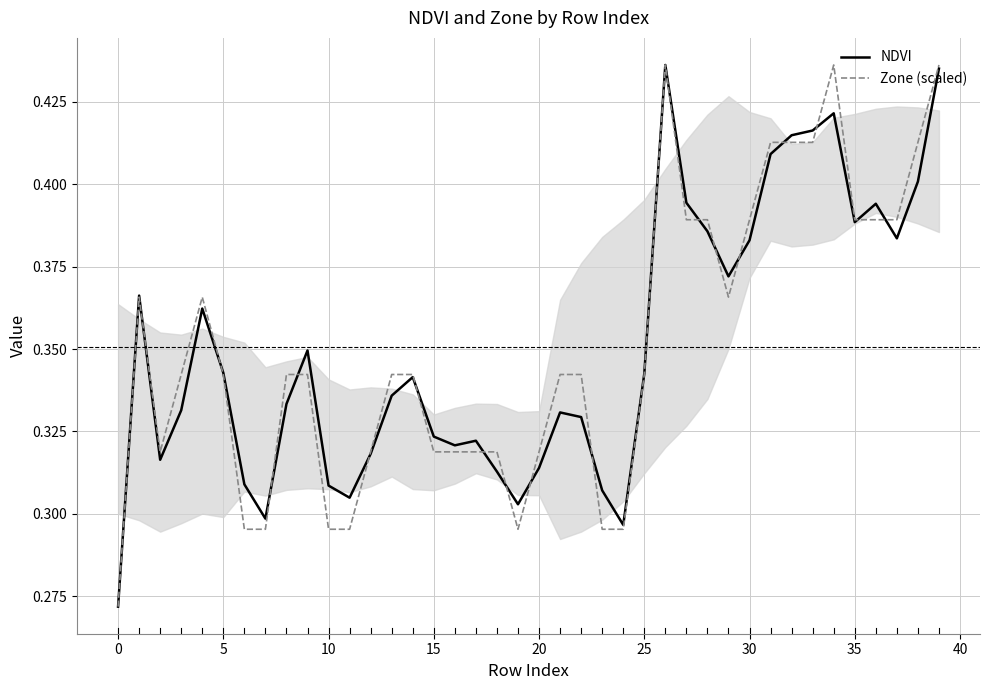

At which category does the chart reach its peak across all series?

26